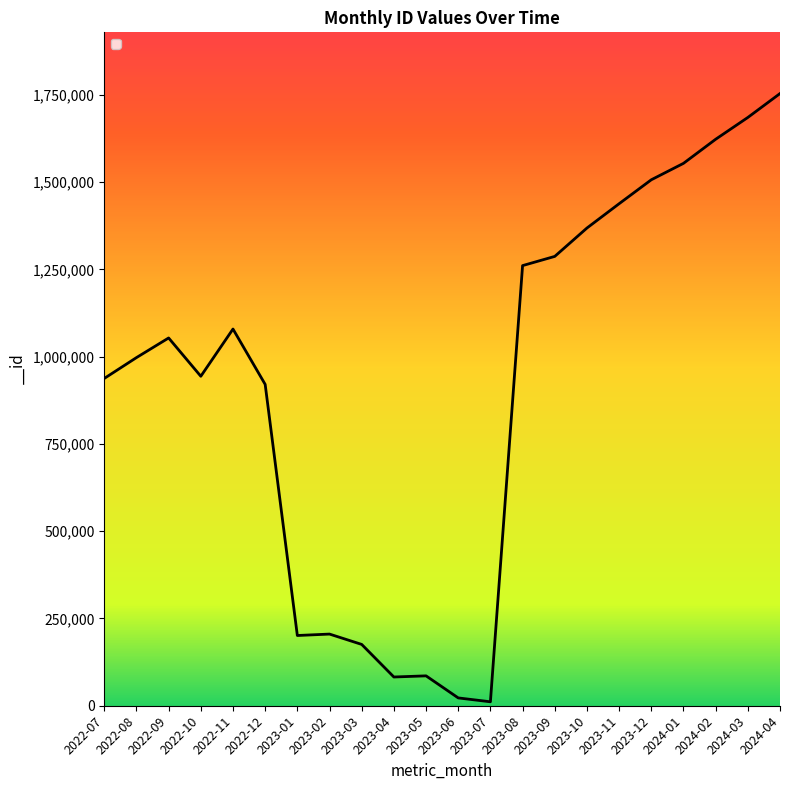

True or false: the data shows 82311 at 2023-04.

True